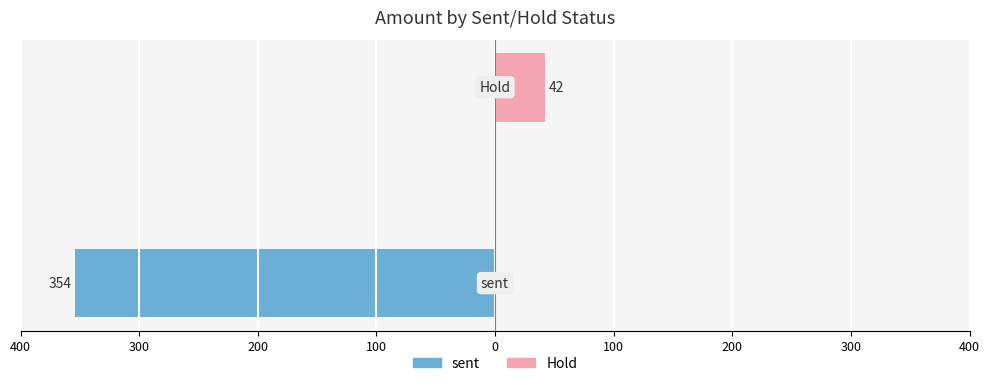

What are all the series names shown in the legend?

sent, Hold